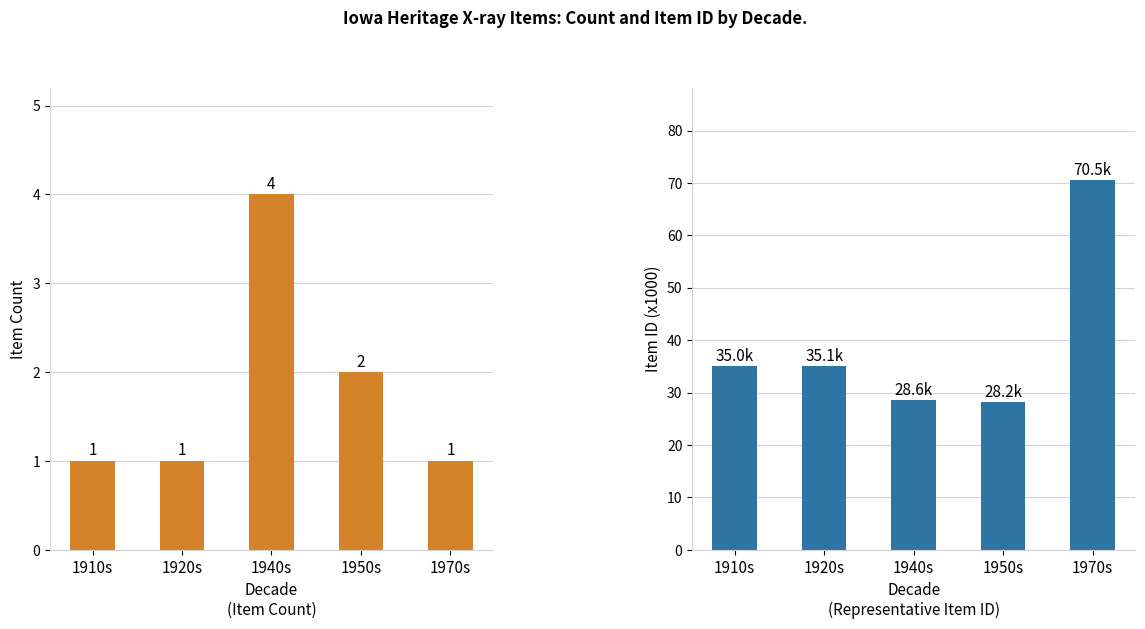

Are the bars grouped side by side (vs. stacked)?

Yes